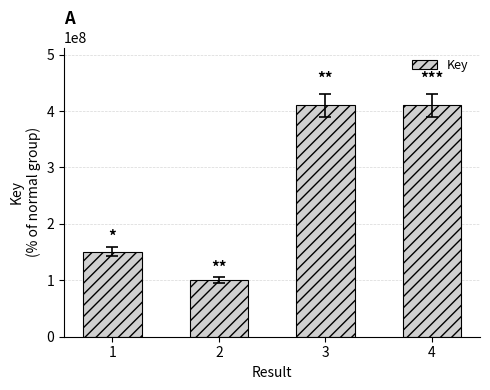

The value at 1 is 150801122. True or false?

True